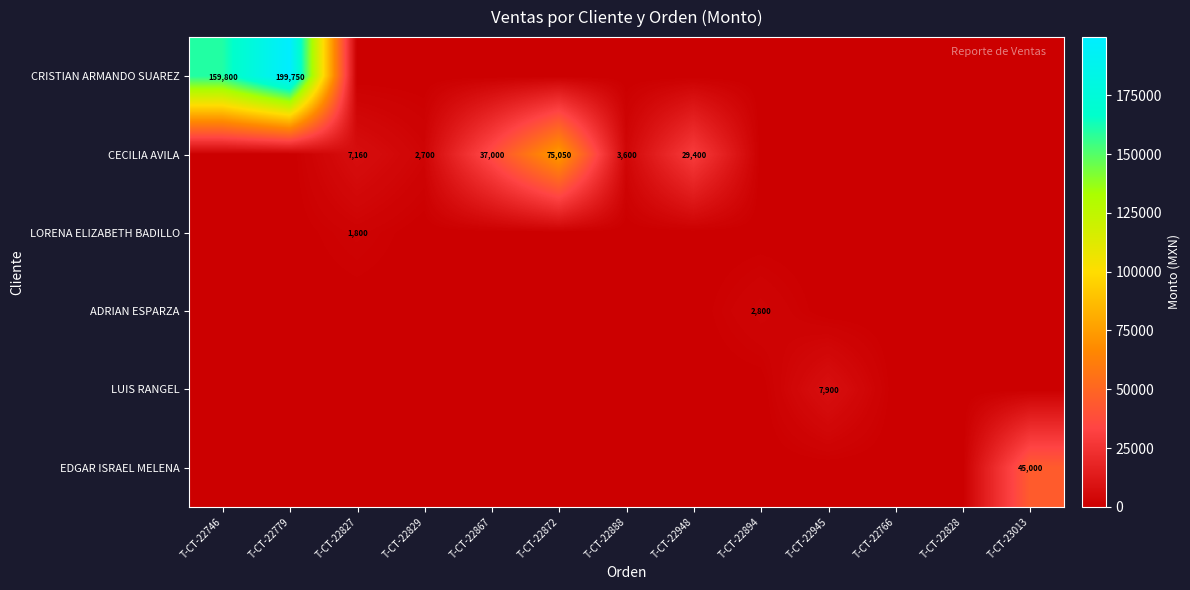

What is the difference between the second highest and second lowest values in the CECILIA AVILA series?

37000